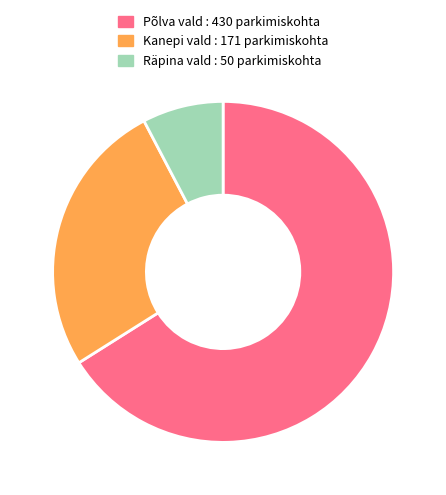

Is the sum of Räpina vald and Põlva vald greater than half?

Yes